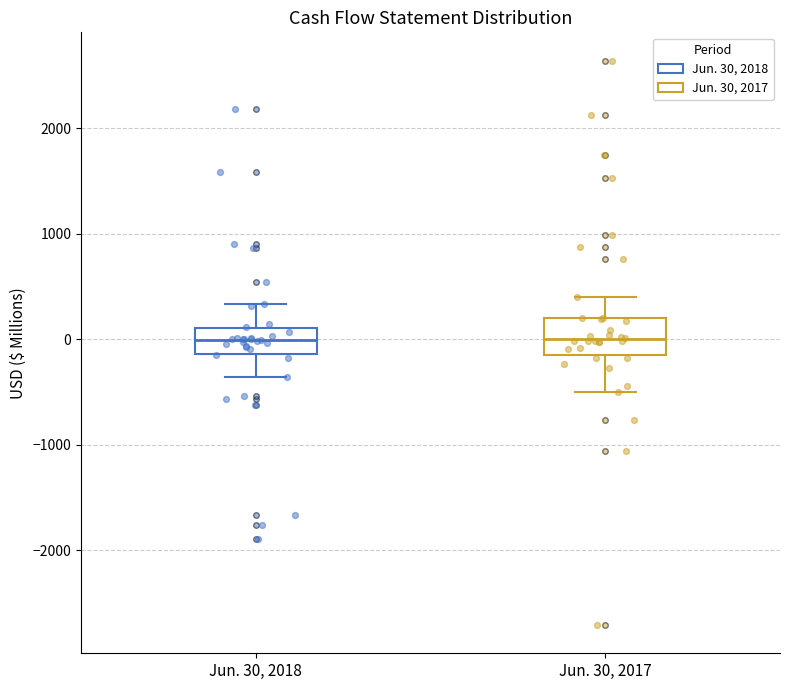

Where does the upper whisker of the box for Jun. 30, 2017 end on the y-axis? The values are not printed on the chart, so give them approximately, as read against the axis.

400